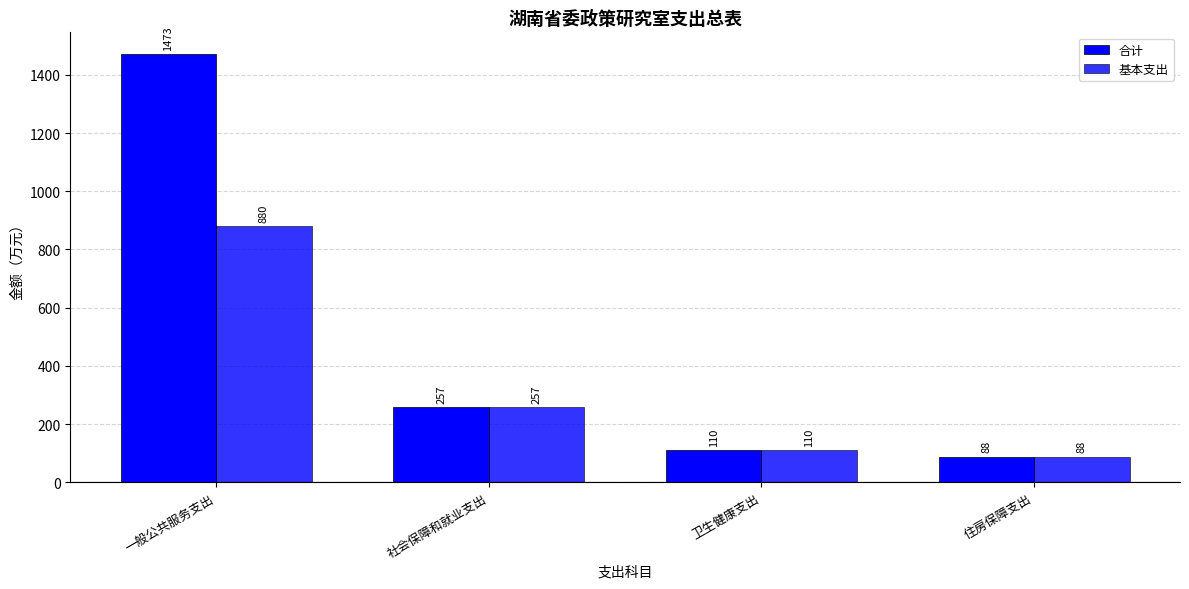

How many bars are there in total?

8